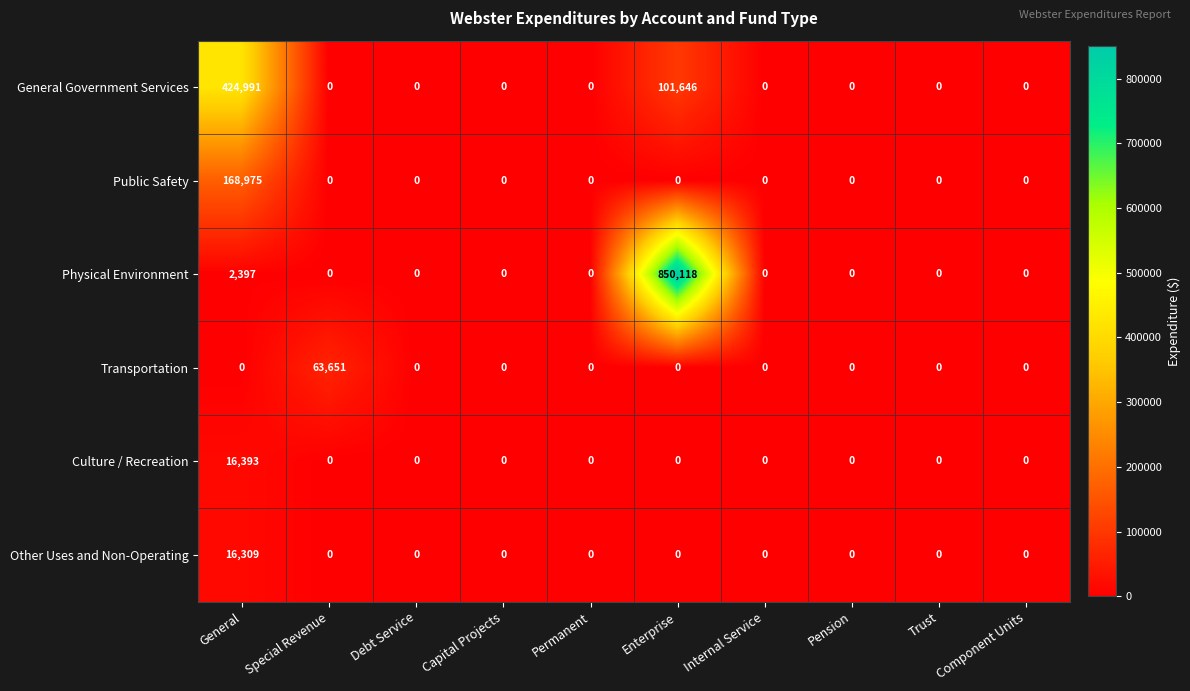

Read the Public Safety value at General.

168975